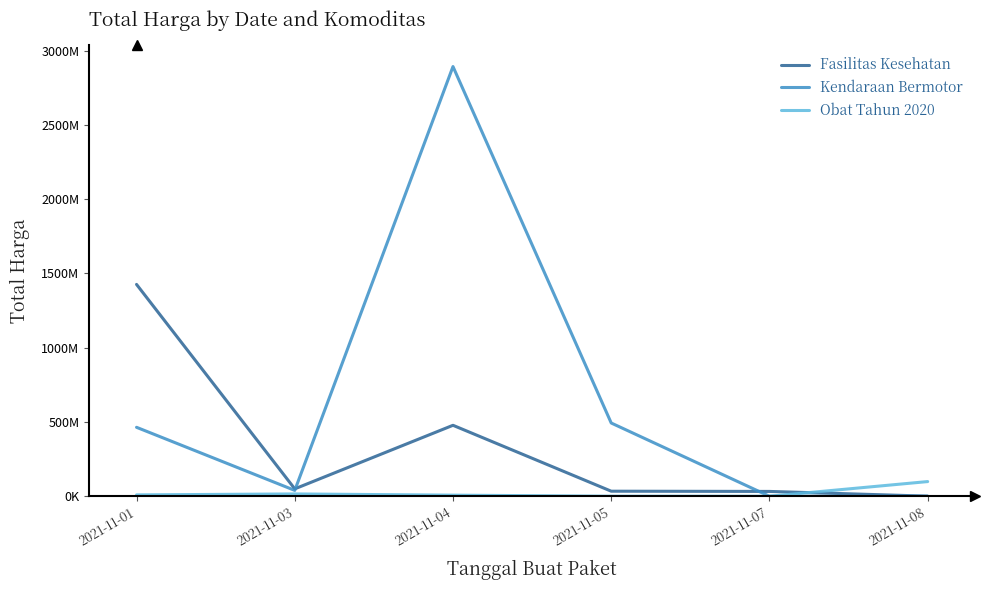

What is the sum of all Fasilitas Kesehatan values?

2020217015